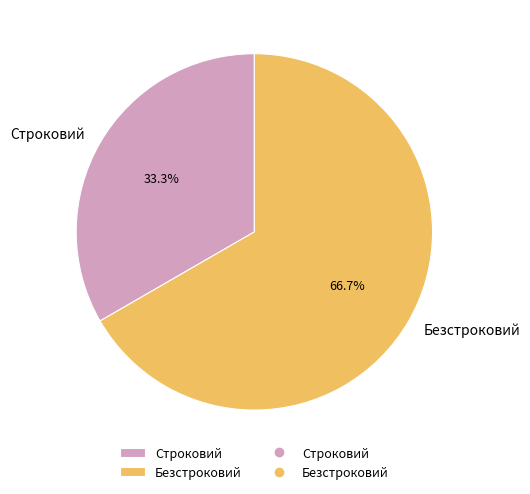

True or false: Безстроковий accounts for 67% of the total.

True